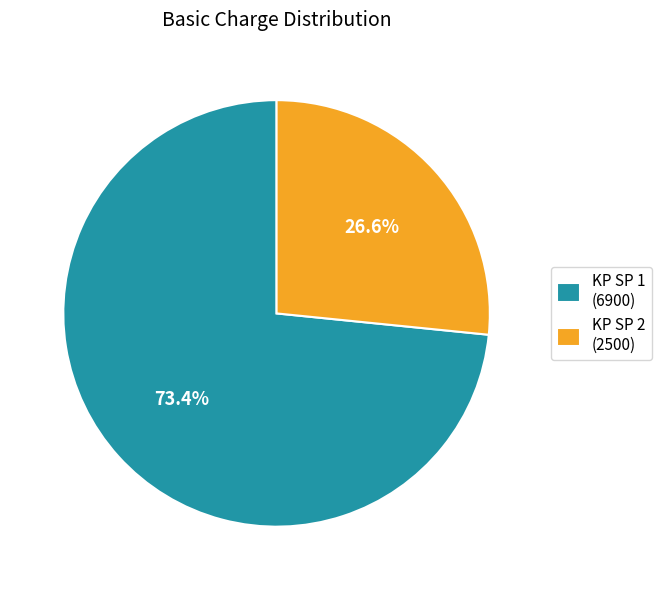

Between KP SP 1 (6900) and KP SP 2 (2500), which is larger?

KP SP 1 (6900)